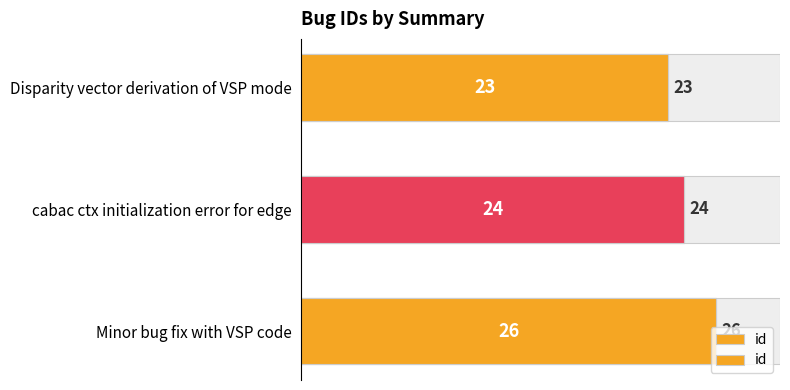

Count the number of data series in this chart.

1